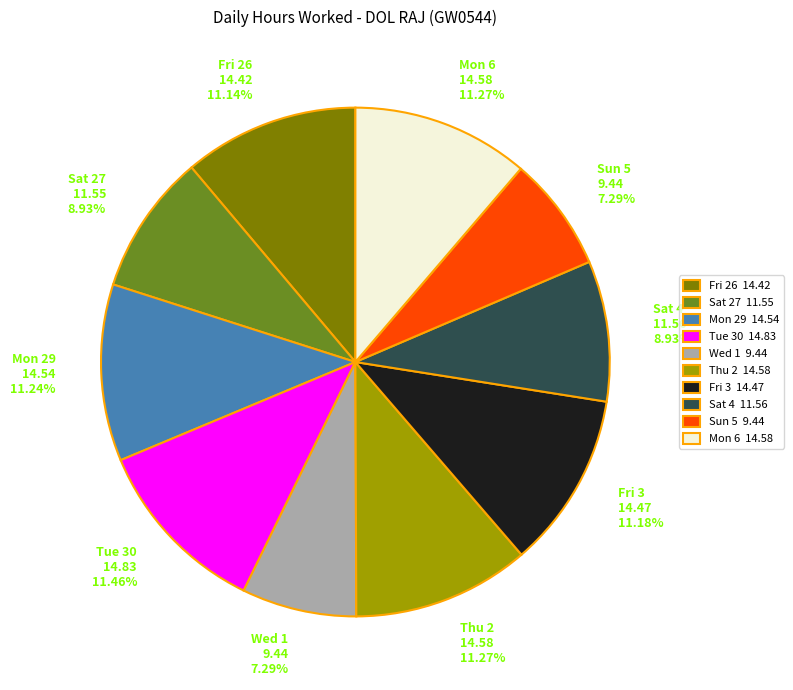

To the nearest percent, what is the average slice percentage?

10%